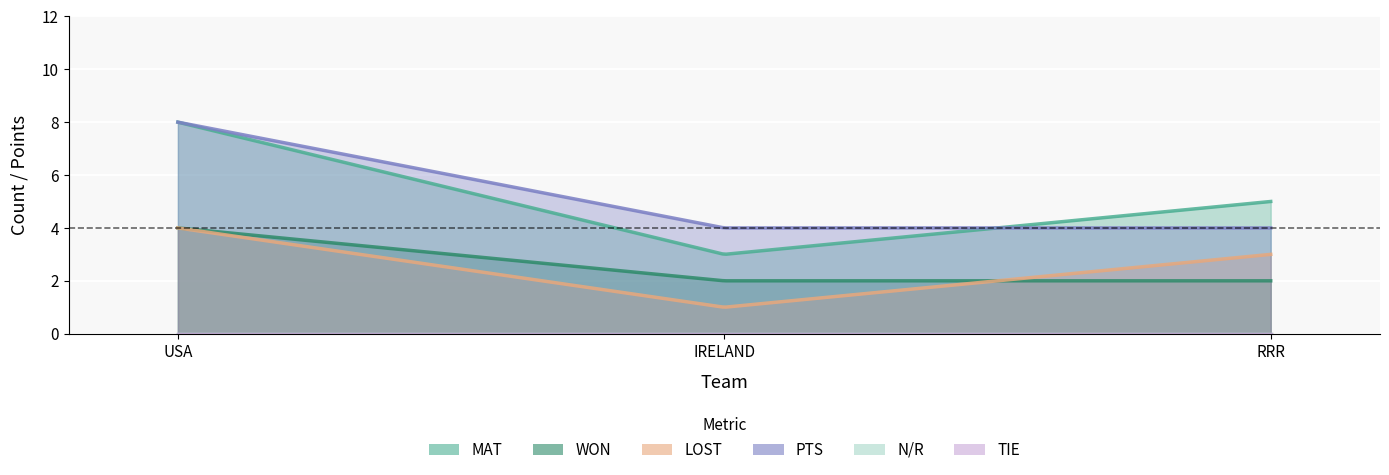

What is the difference between the maximum and second lowest values in the WON series?

2